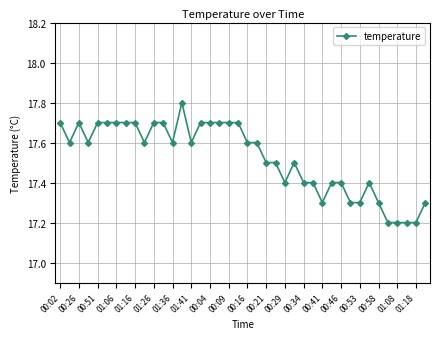

True or false: the data has more than 1 interior local peaks.

True